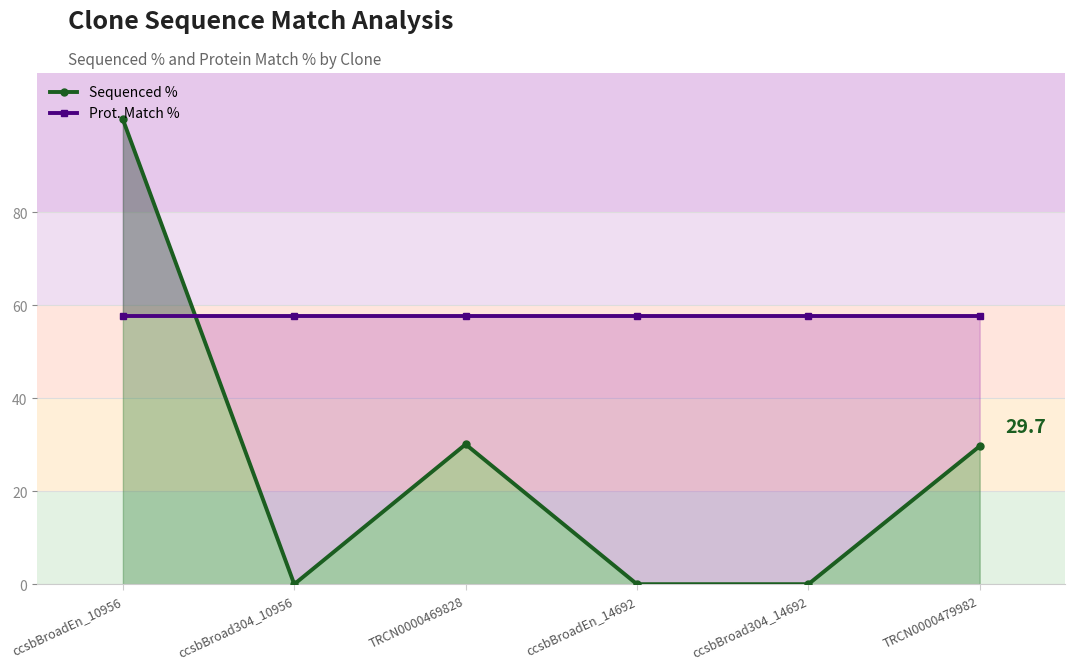

Reading left to right, what are all the values shown in this chart?

Sequenced %: 100.0	0.0	30.1	0.0	0.0	29.7
Prot. Match %: 57.8	57.8	57.8	57.8	57.8	57.8